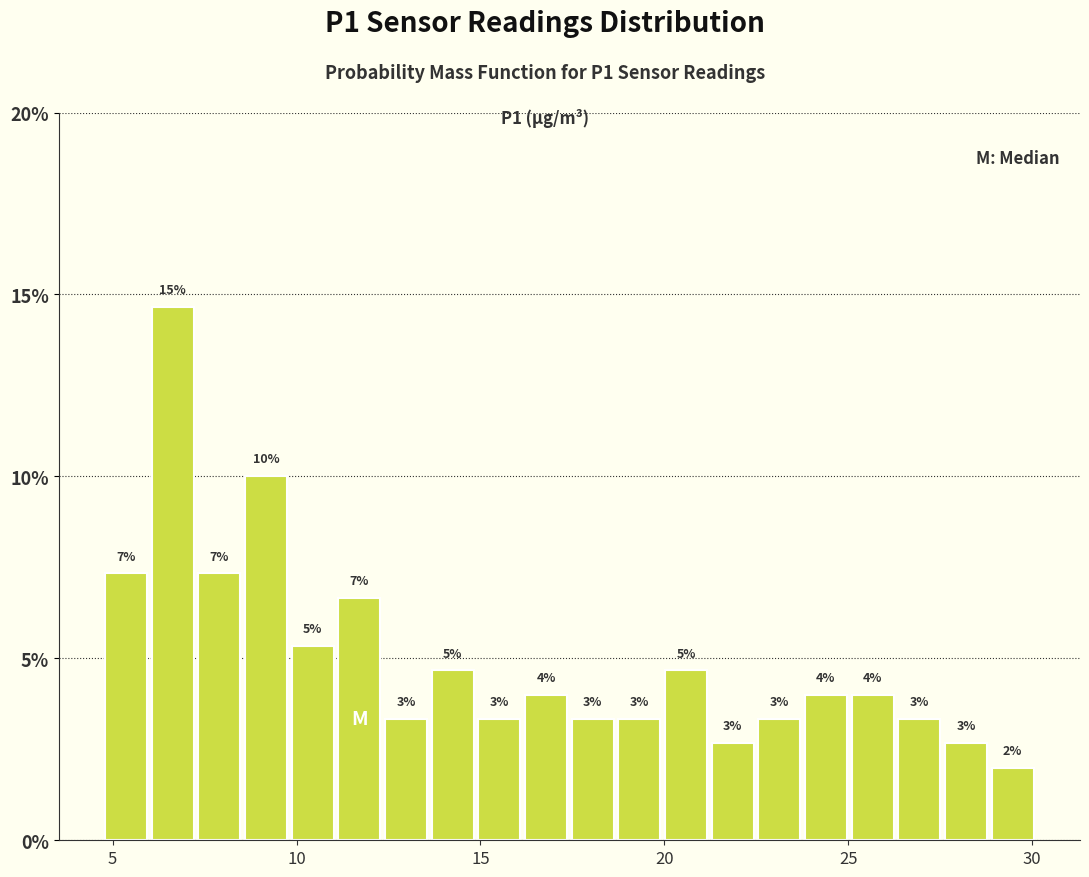

Around what value on the x-axis is the tallest bar? Give the approximate position of its centre, as read against the axis.

6.5